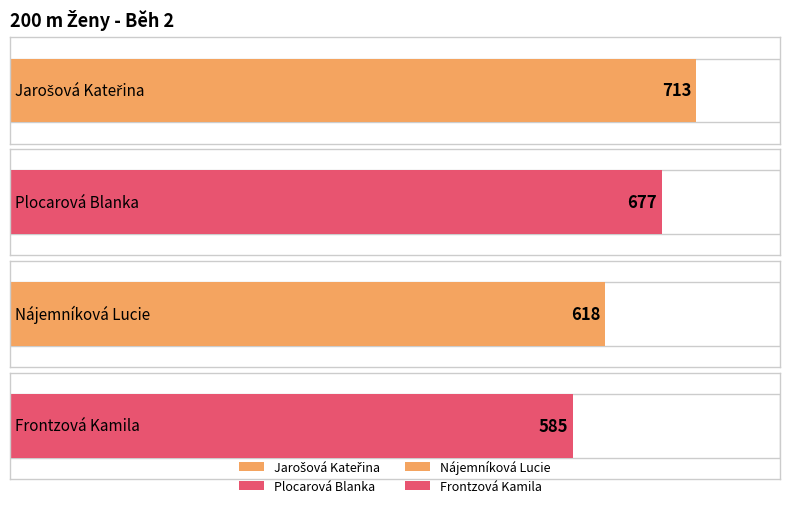

What is the average value?

648